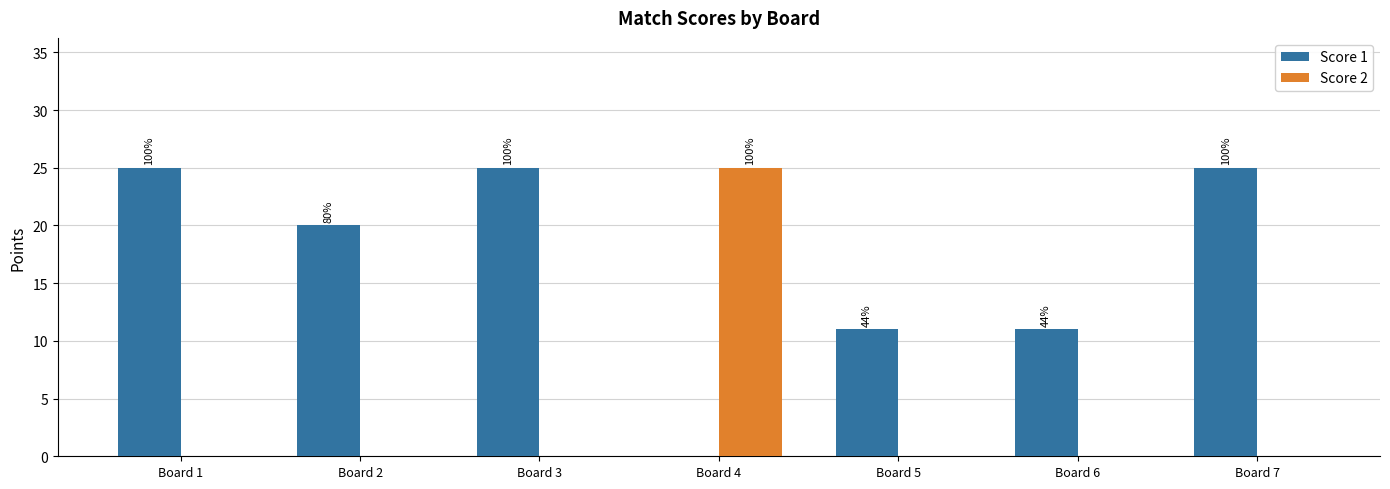

What value does the Score 1 series have at Board 7, to the nearest 10?

20